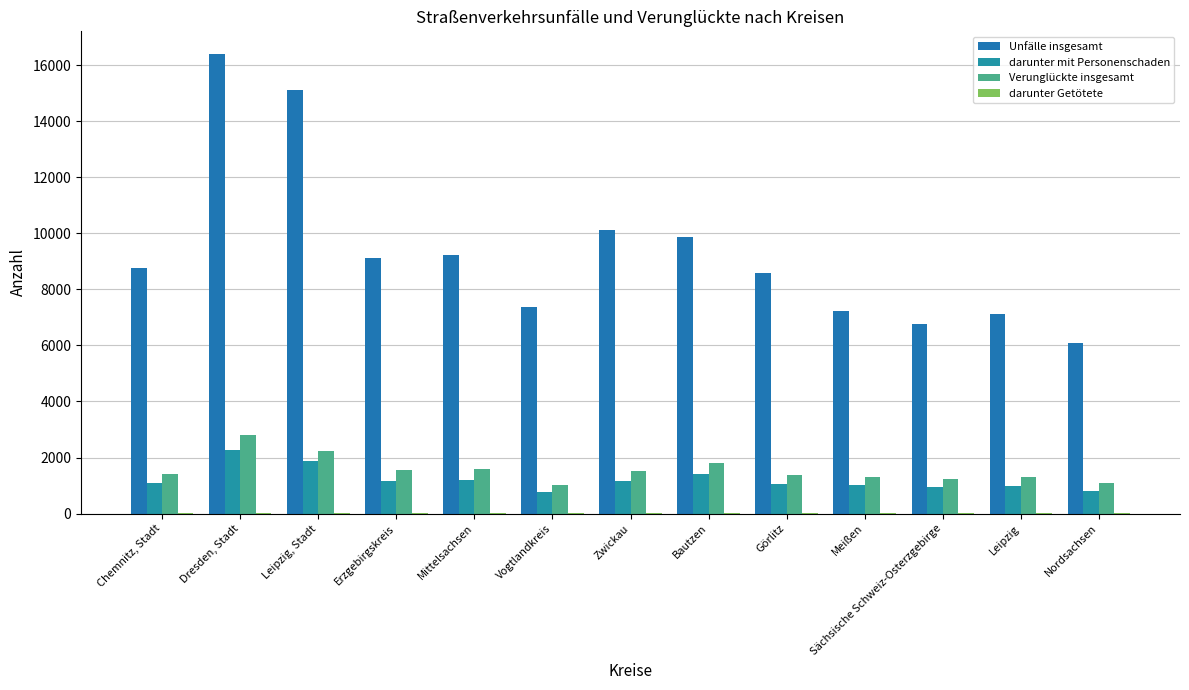

How many data points does each series have?

13